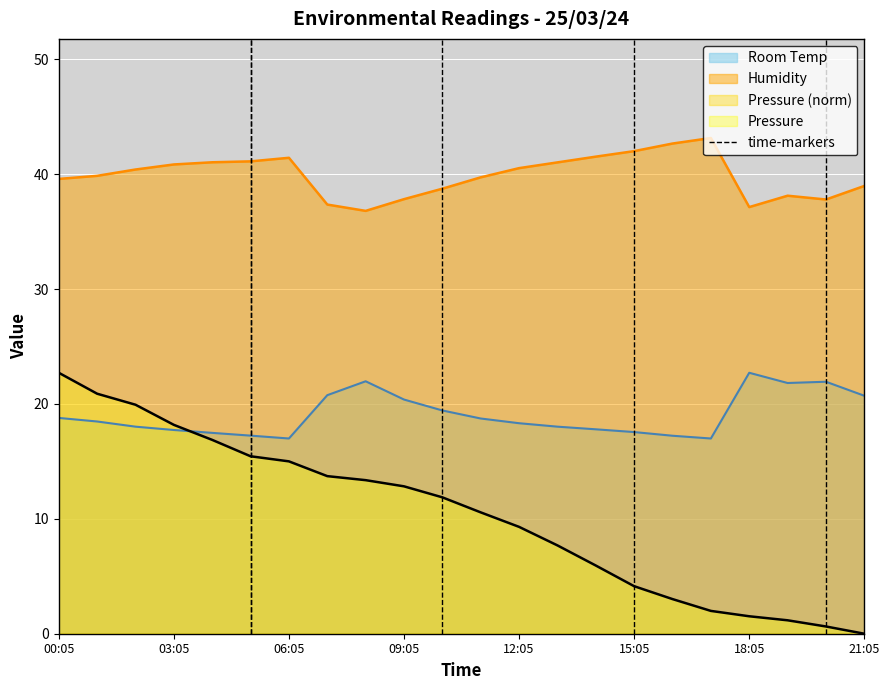

True or false: Humidity and Pressure cross at least once.

False